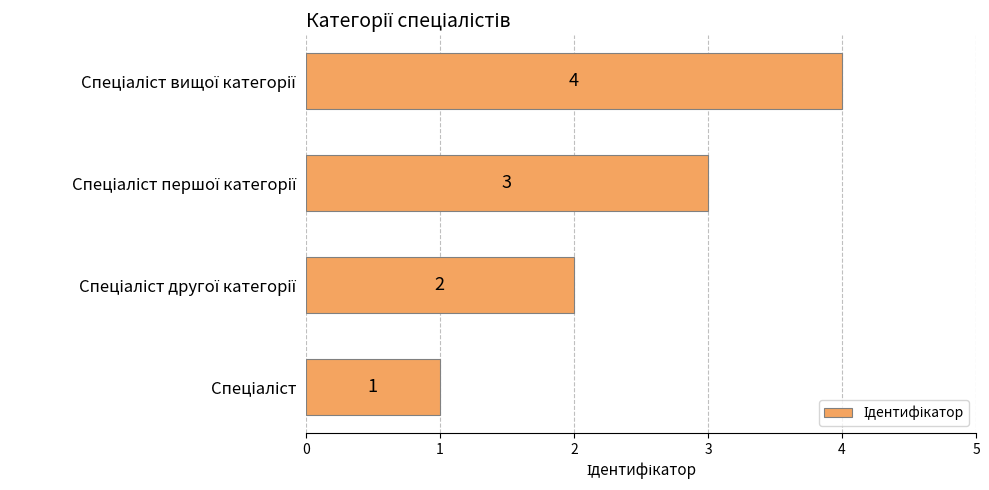

How many values are between 2 and 4?

3